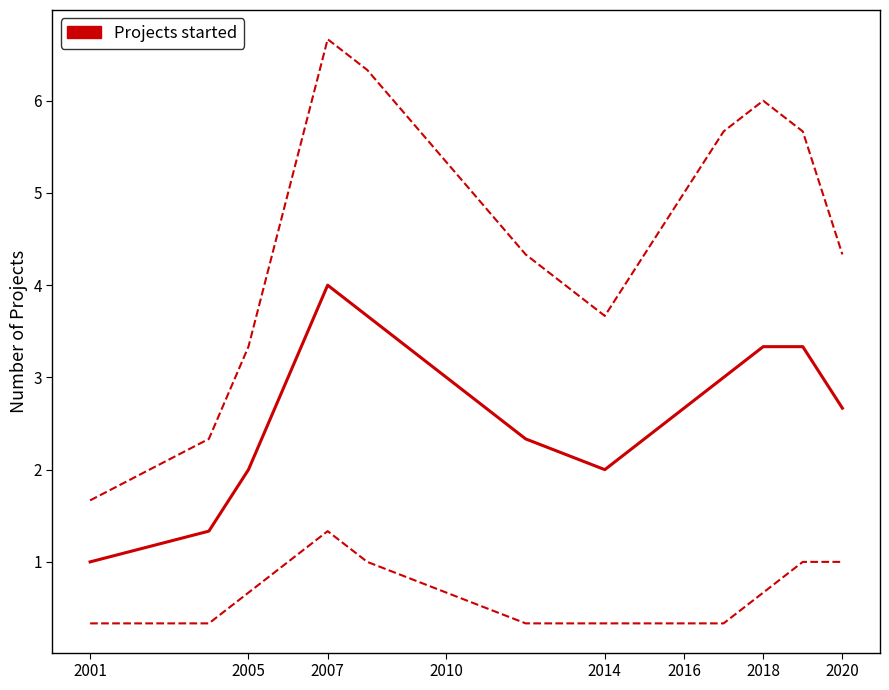

True or false: the data has more than 1 interior local peaks.

False